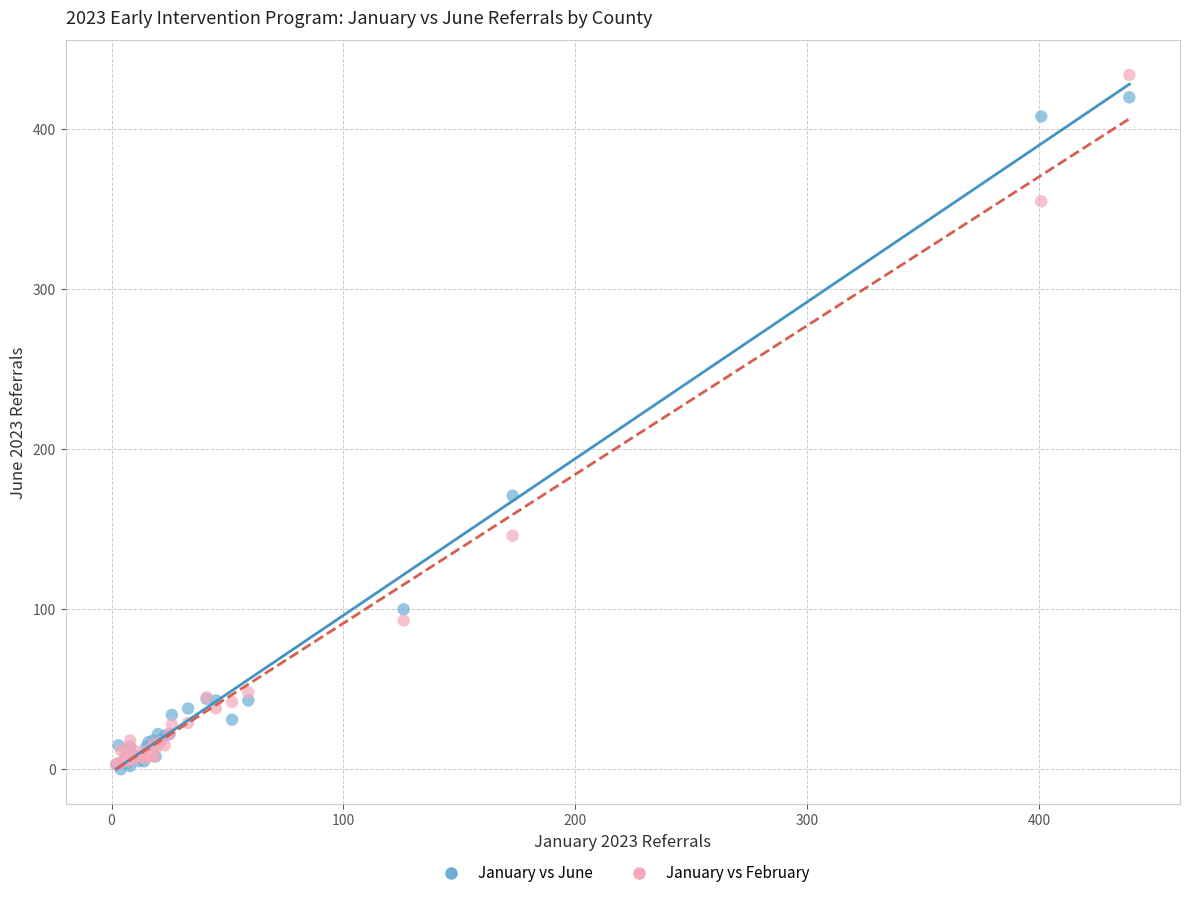

Which series contains the highest Y value?

January vs February